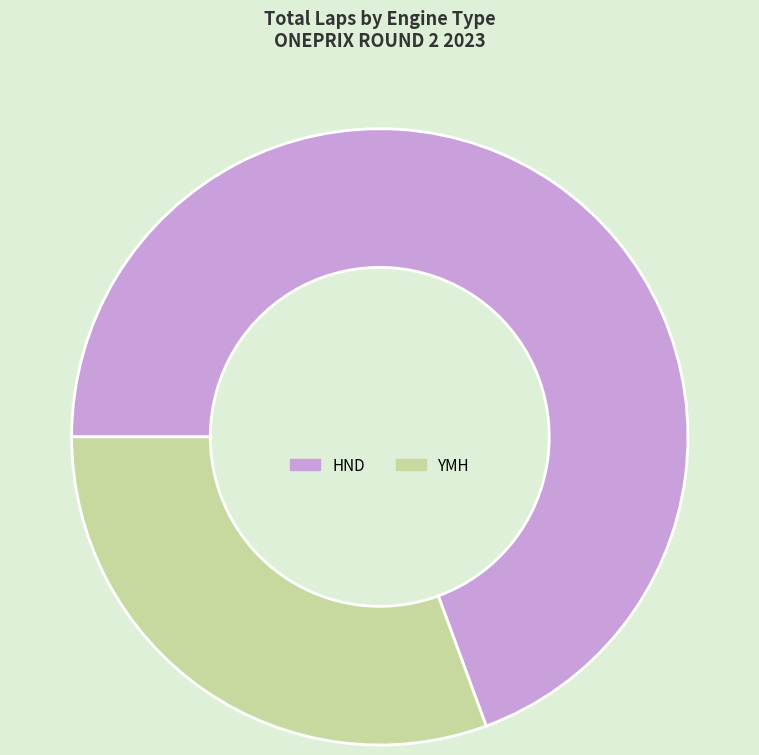

How many segments does this pie chart have?

2